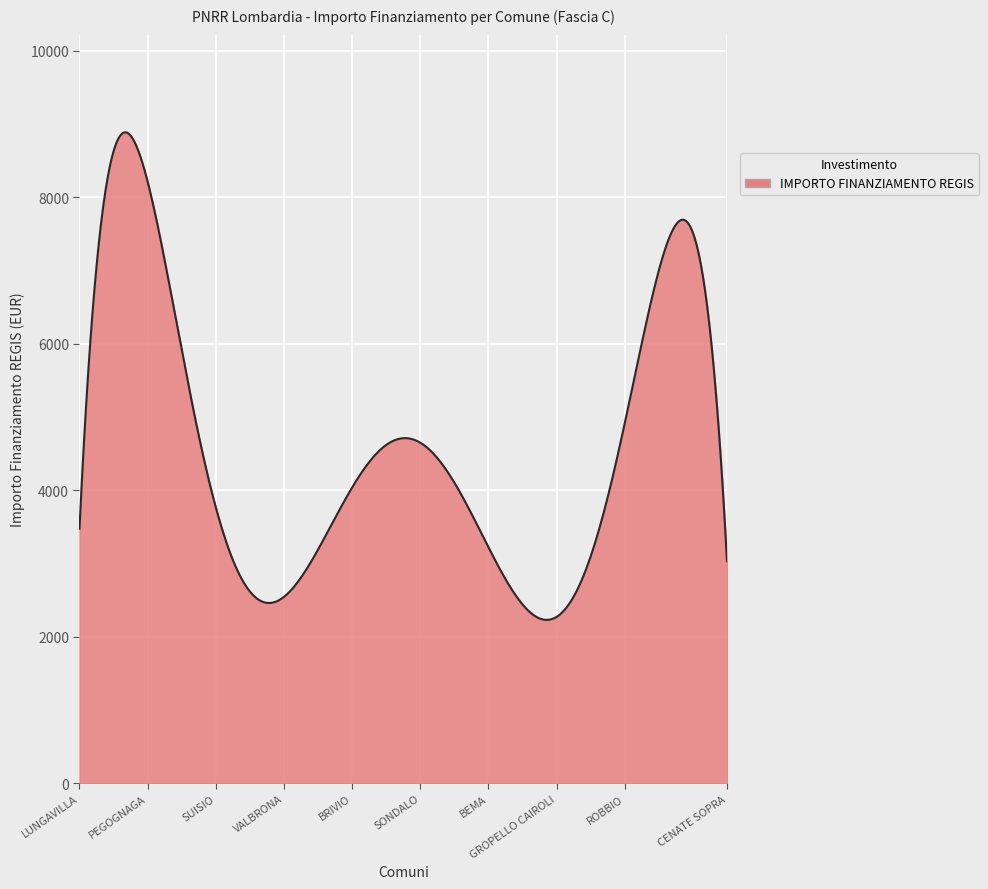

What is the minimum value shown in the chart?

2228.2